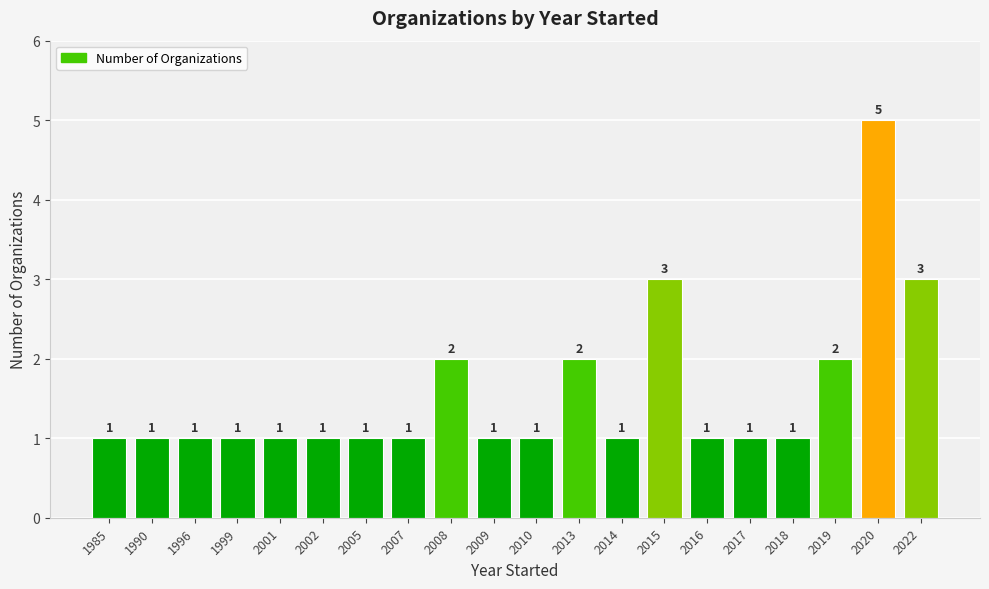

Is it true that the value at 2014 is 2?

False